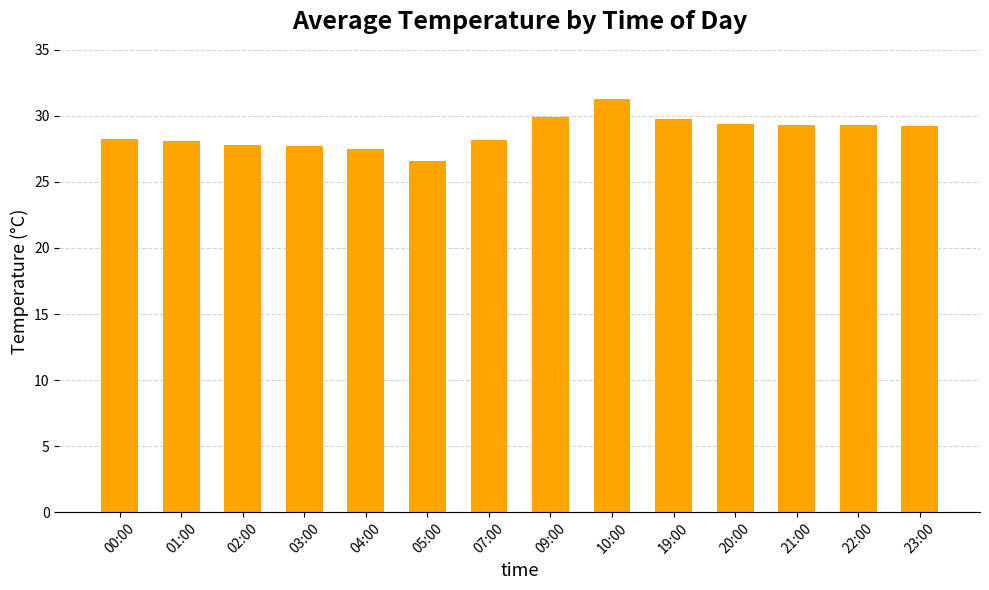

What is the change in value from 07:00 to 20:00?

+1.2